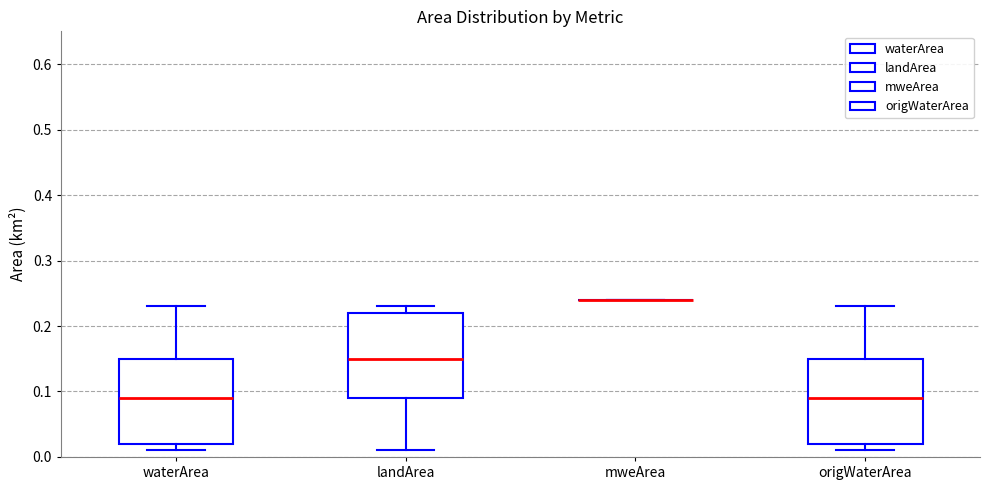

Reading left to right, transcribe this box plot: for each box, give where its median line is, the range the box spans, and where its two whiskers end, as read against the y-axis. The values are not printed on the chart, so give them approximately, as read against the axis.

waterArea: median 0.09, box 0.02 to 0.15, whiskers 0.01 to 0.23
landArea: median 0.15, box 0.09 to 0.22, whiskers 0.01 to 0.23
mweArea: box collapsed to a line at 0.24, whiskers 0.24 to 0.24
origWaterArea: median 0.09, box 0.02 to 0.15, whiskers 0.01 to 0.23